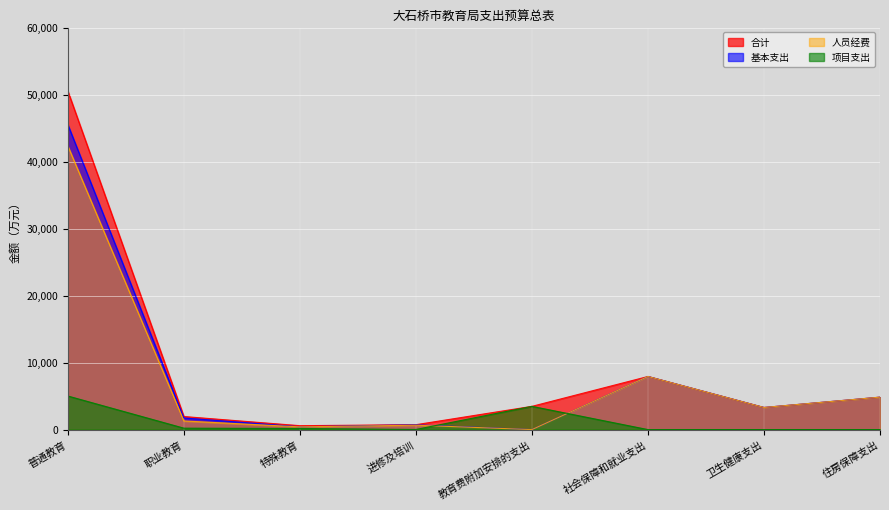

Where do 项目支出 and 人员经费 first cross each other?

进修及培训 and 教育费附加安排的支出